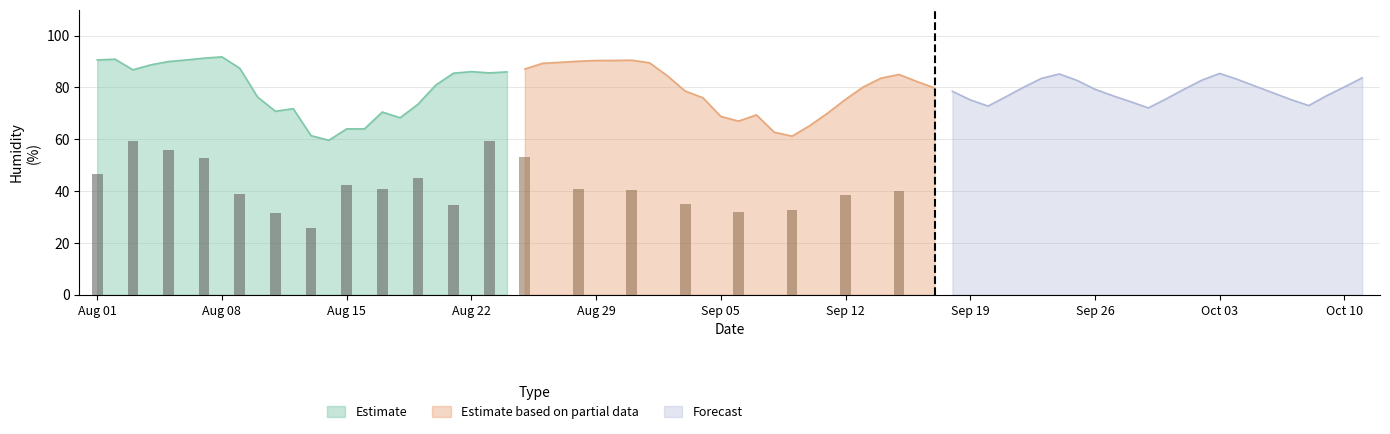

The Estimate series shows 143.5 at Aug 08. True or false?

False